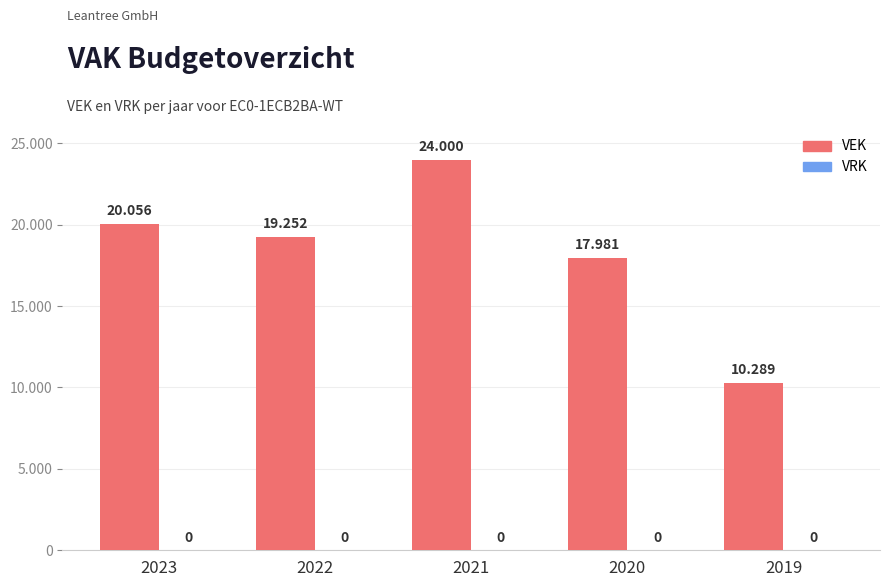

Between 2022 and 2020, which is larger?

2022